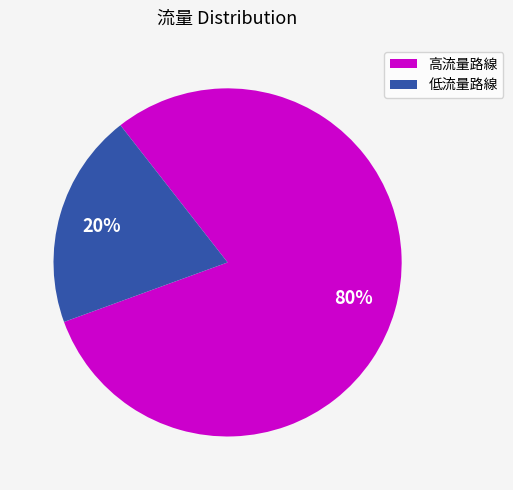

What percentage is the 高流量路線 slice, to the nearest percent?

80%